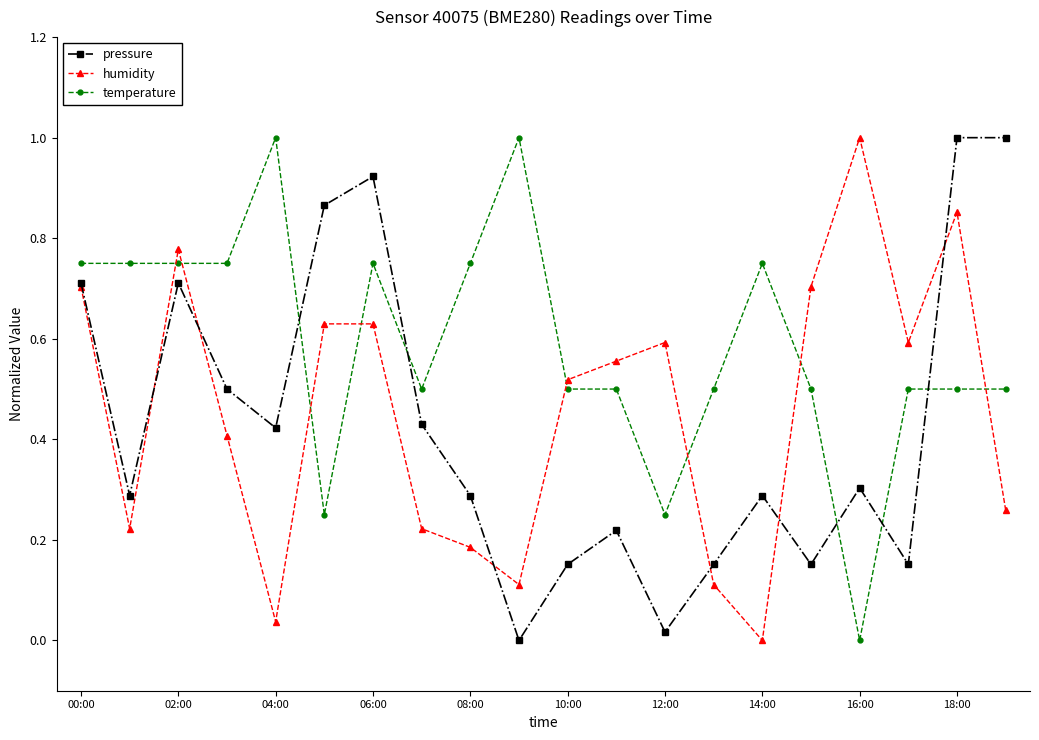

Rank the series by their average value, from lowest to highest.

pressure, humidity, temperature